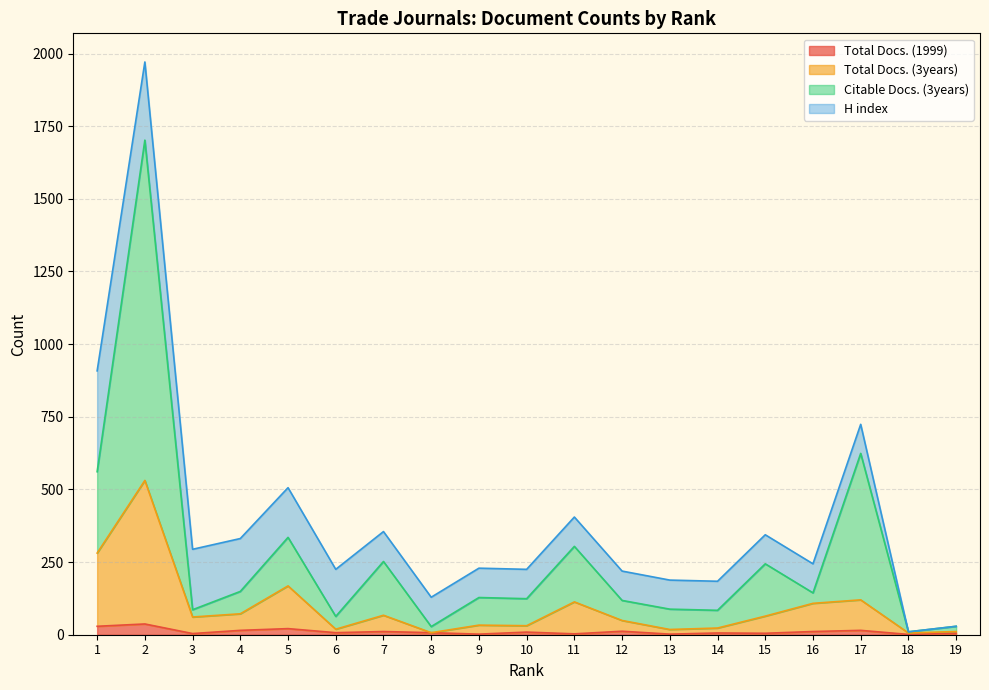

What is the value of the Total Docs. (1999) point at the 6th from the left?

7